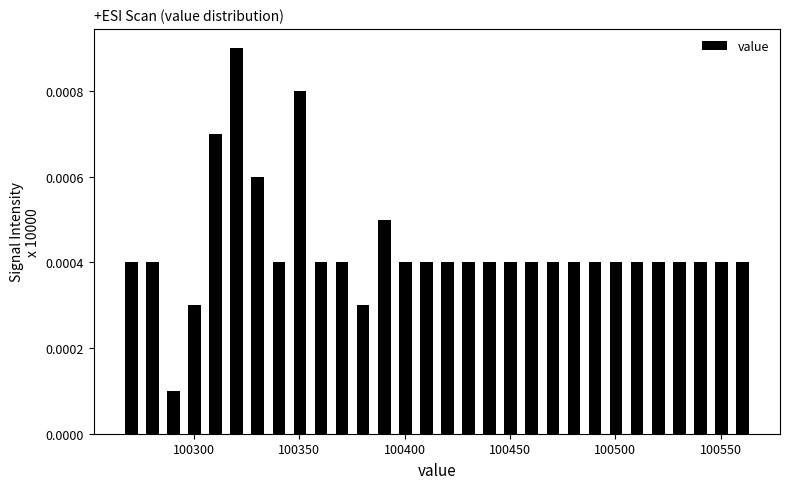

Around what value on the x-axis is the tallest bar? Give the approximate position of its centre, as read against the axis.

100320